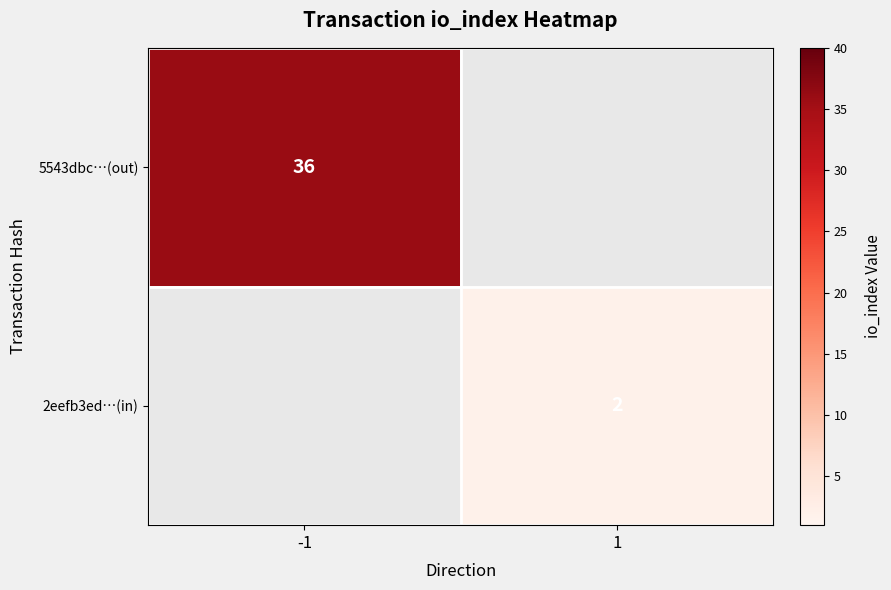

How many series are shown in this chart?

2